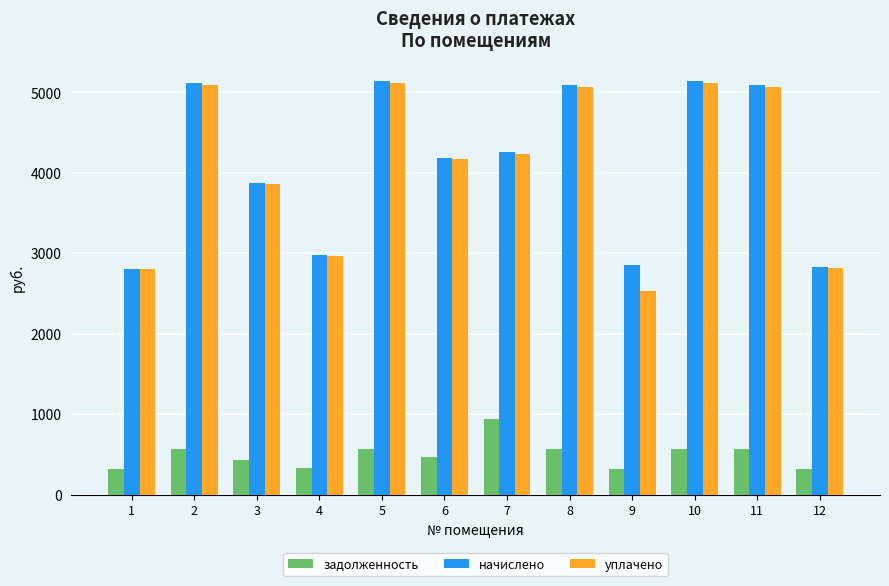

Is the value of уплачено at 8 greater than the value of задолженность at 7?

Yes